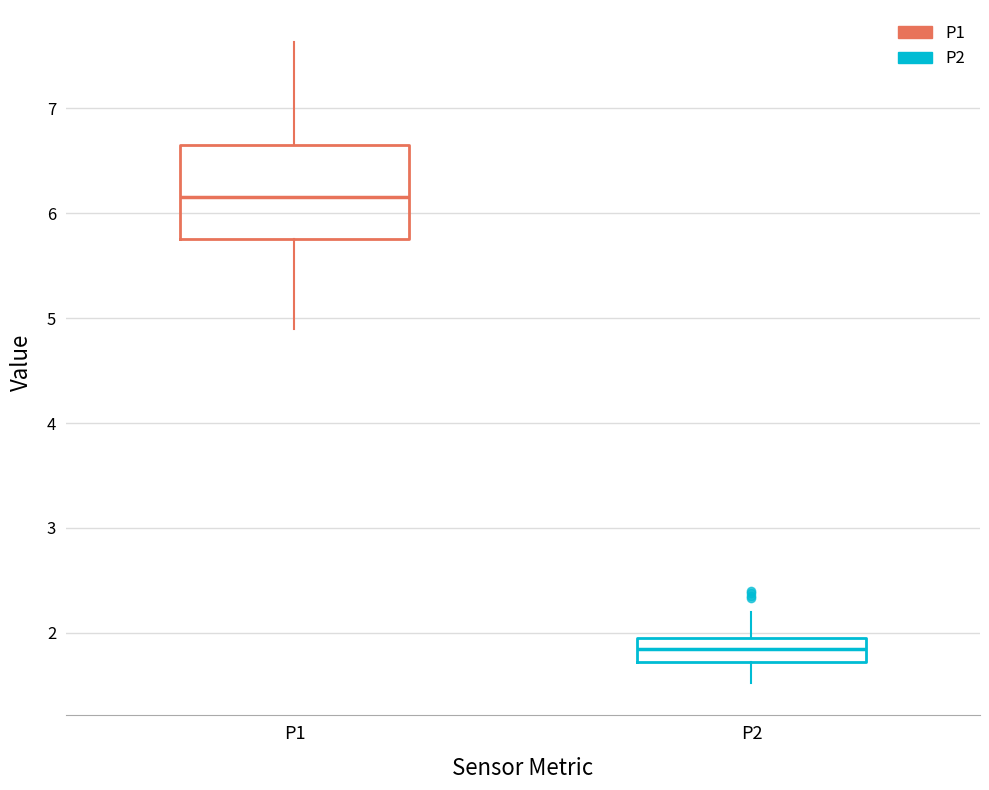

Where does the lower whisker of the box for P1 end on the y-axis? The values are not printed on the chart, so give them approximately, as read against the axis.

4.9